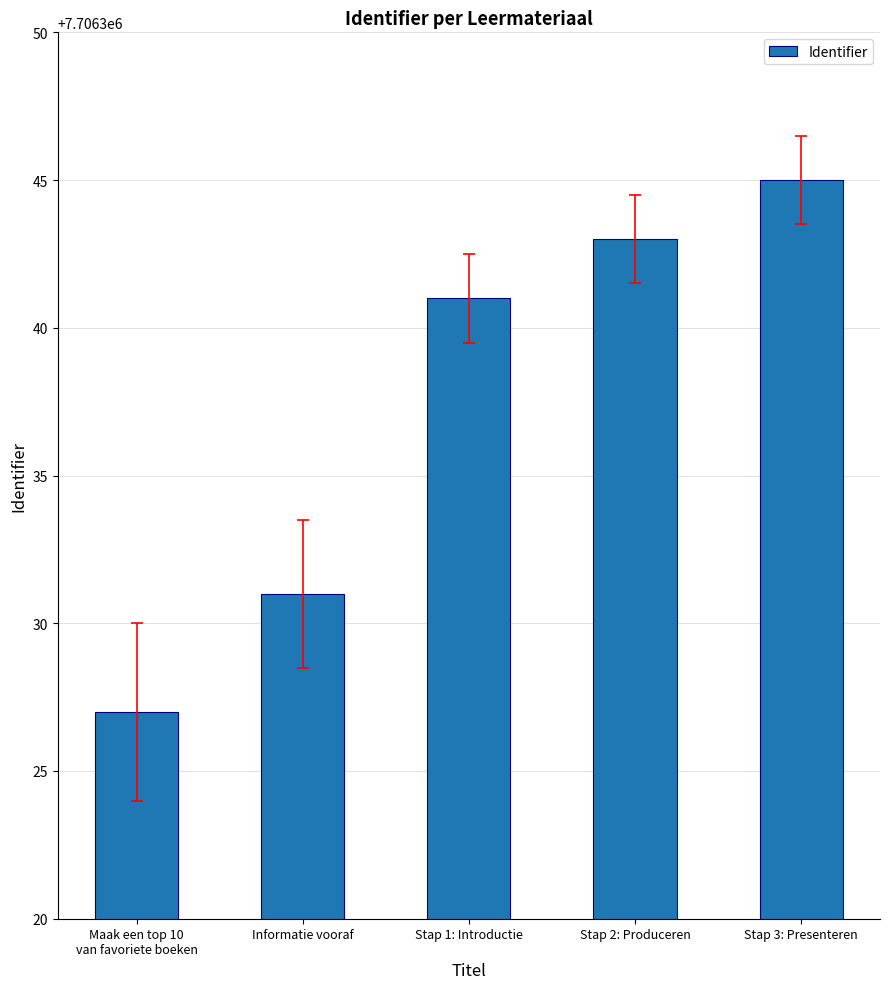

Does the chart contain stacked bars?

No